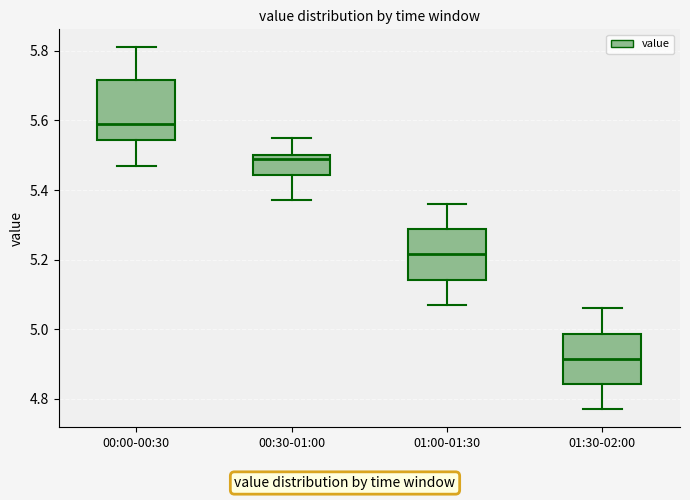

Which box has the lowest median line?

01:30-02:00